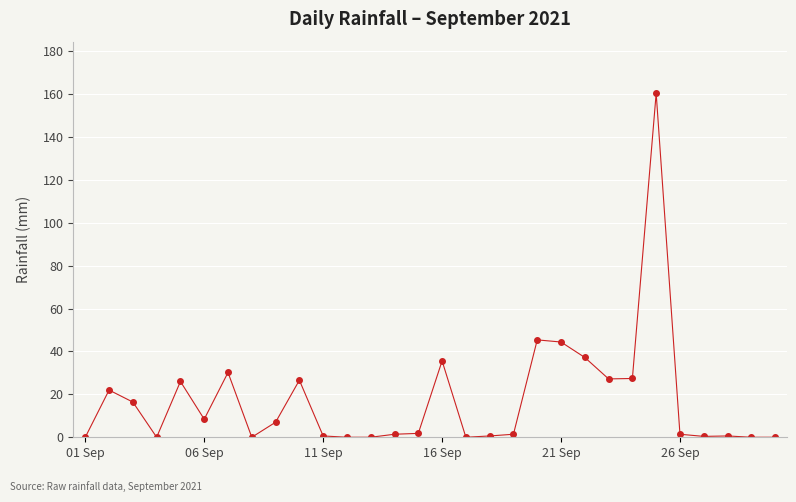

What is the value of the 21st point from the left?

44.4